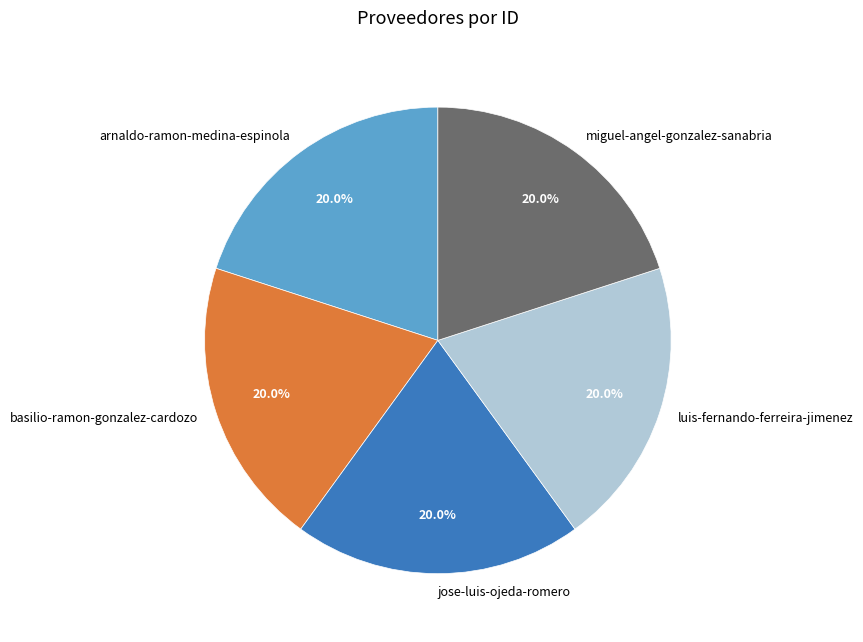

What portion of the pie excludes arnaldo-ramon-medina-espinola?

80.0%